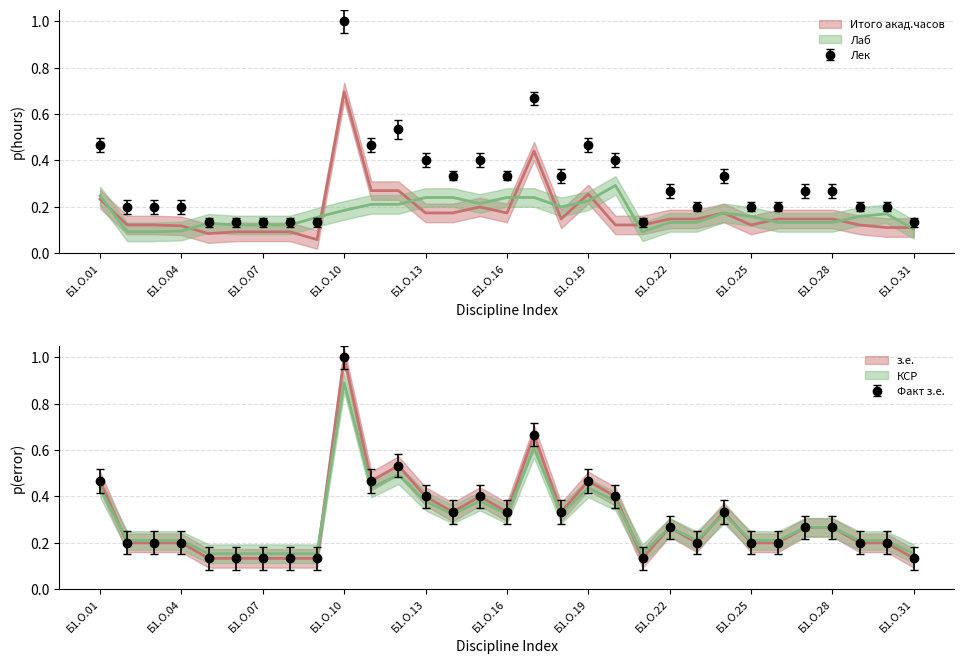

Is this an area chart (filled region under the line)?

No